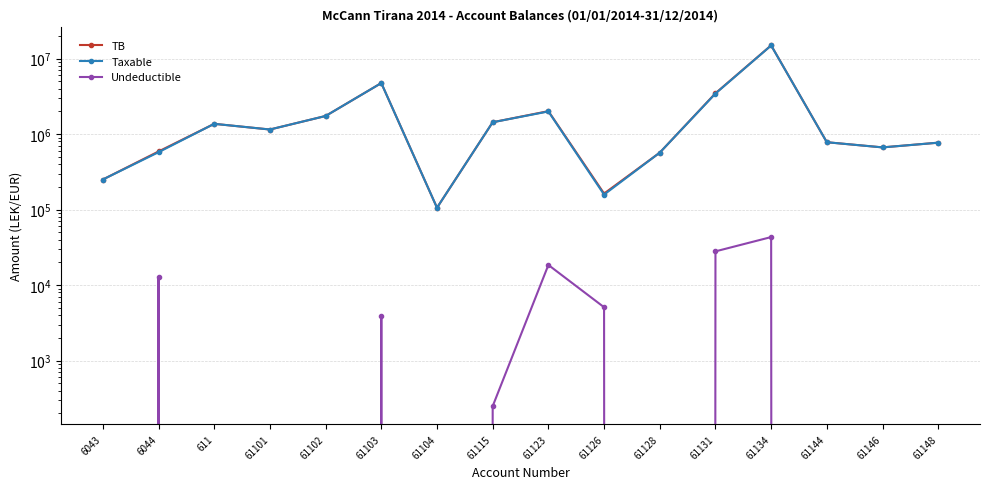

Which label corresponds to the largest value in the chart?

61134